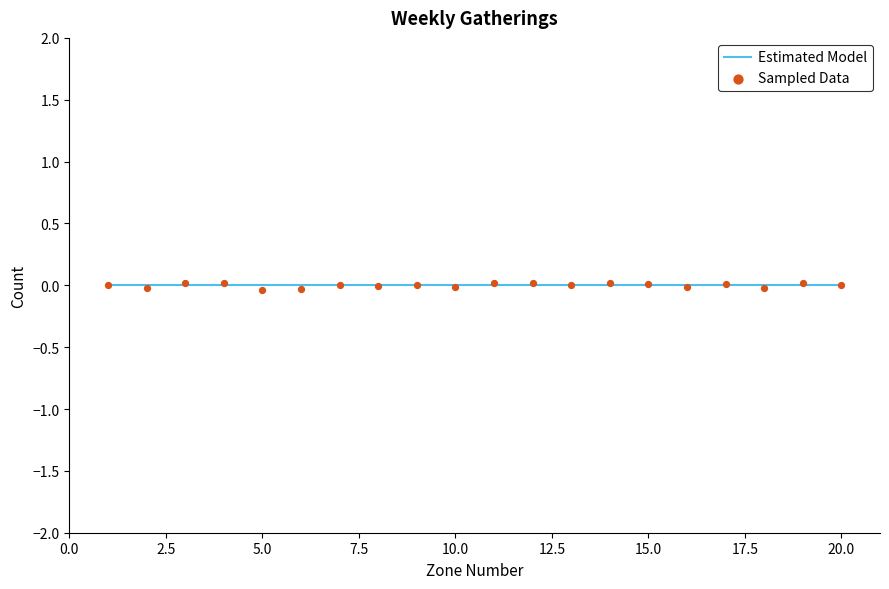

Which series reaches the minimum Y coordinate?

Sampled Data